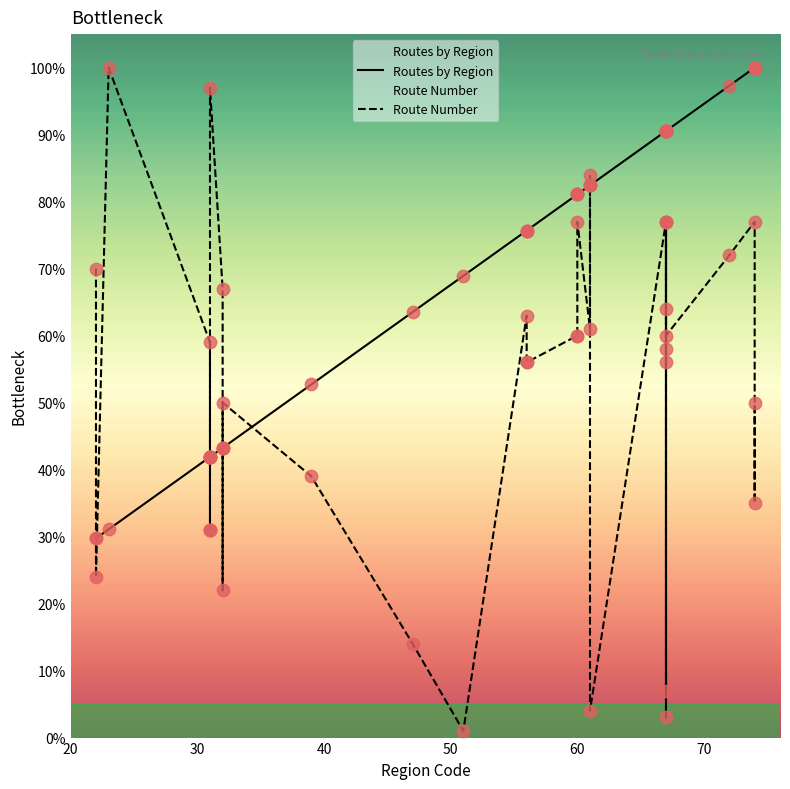

Which series has the widest spread of Y values?

Route Number